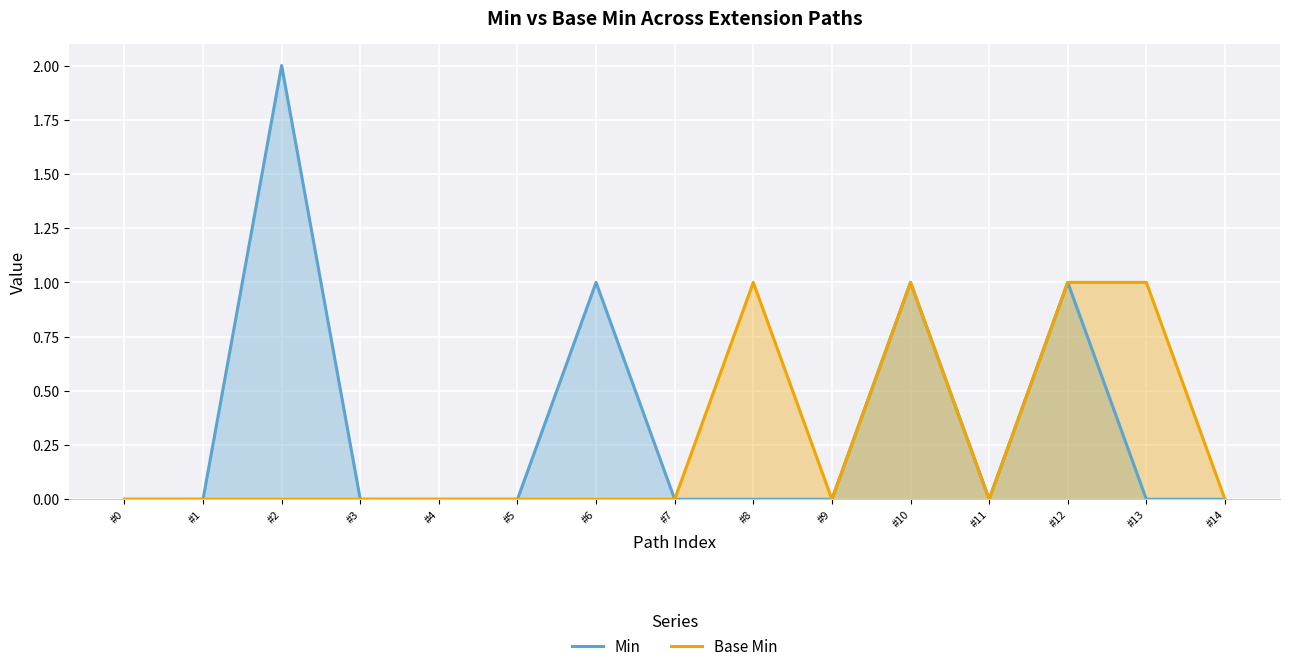

At which category does the chart reach its peak across all series?

#2